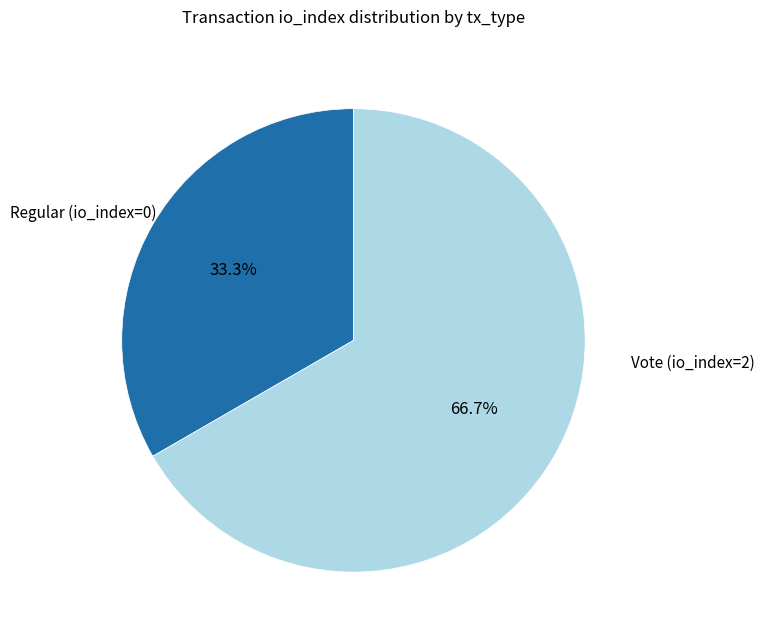

Does Regular (io_index=0) account for over 50% of the chart?

No